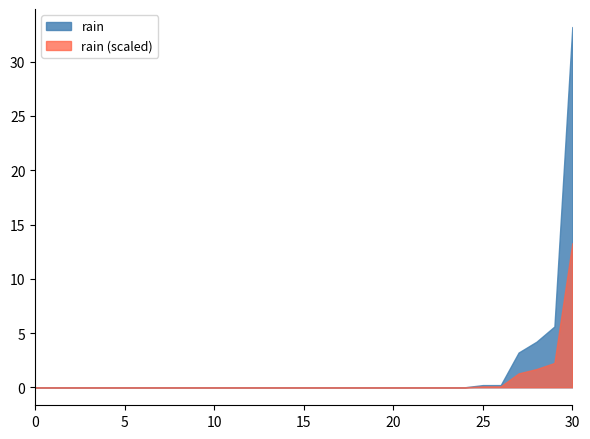

How many values exceed 0?

6